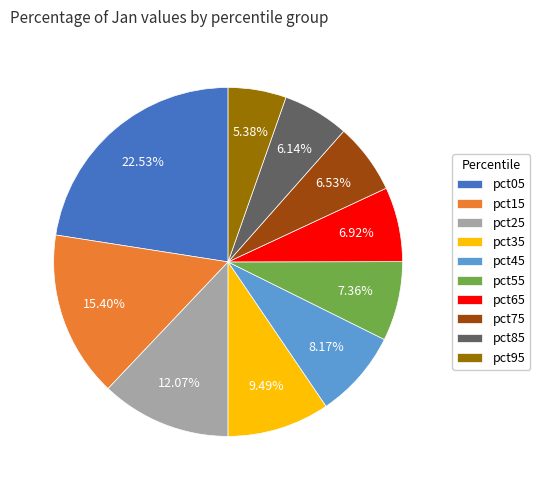

The pct05 slice represents 17% of the pie. True or false?

False